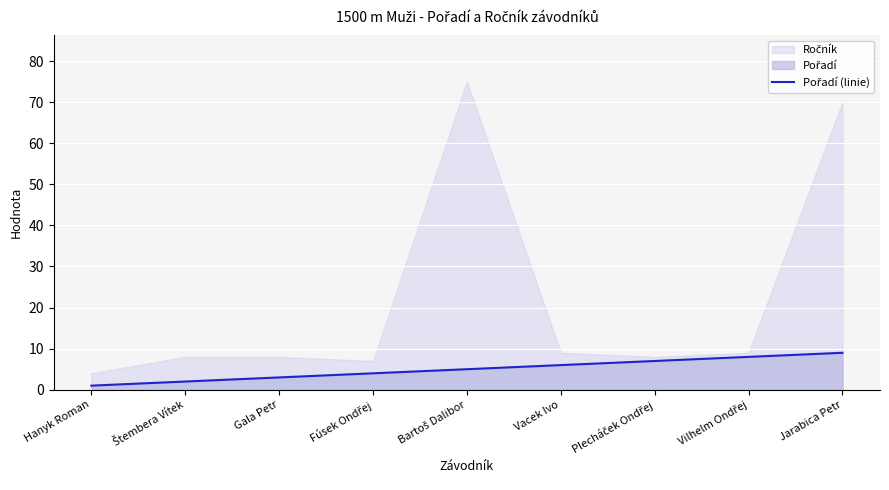

How many values are below 5?

4